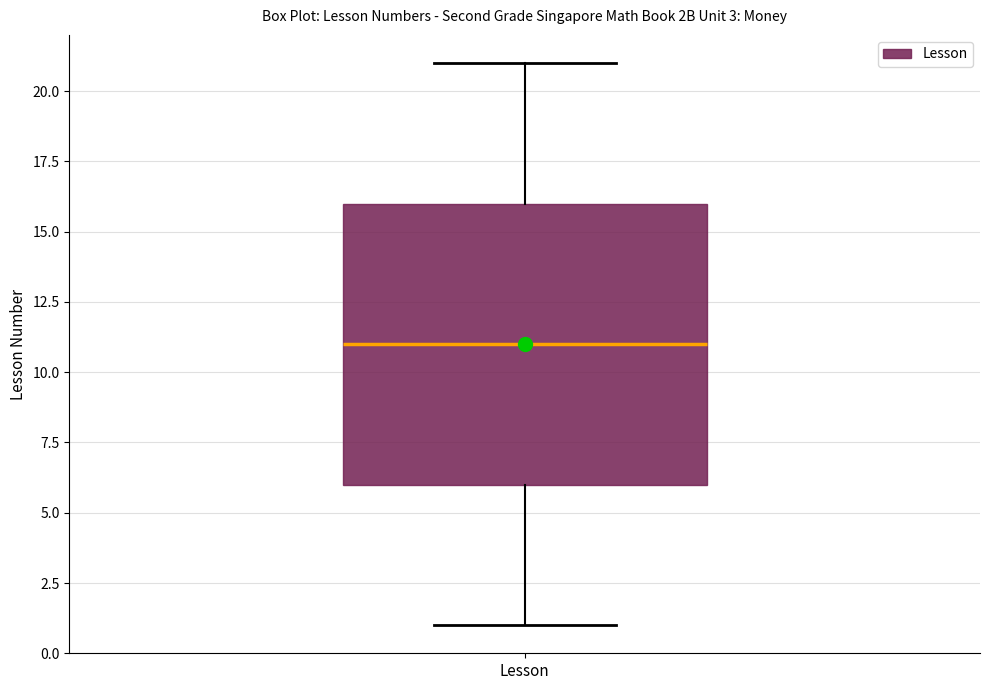

Transcribe this box plot: give where the median line is, the range the box spans, and where the two whiskers end, as read against the y-axis. The values are not printed on the chart, so give them approximately, as read against the axis.

median 11, box 6 to 16, whiskers 1 to 21